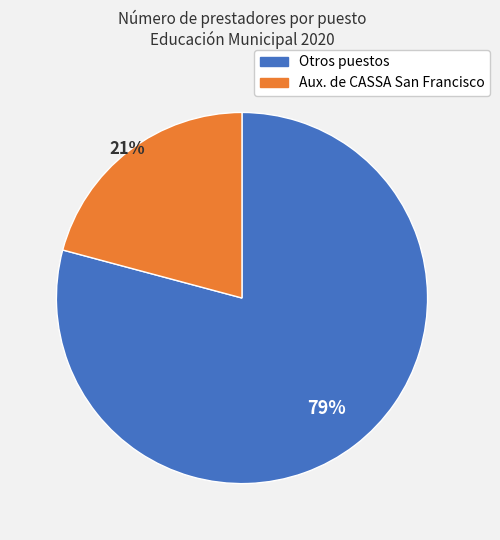

To the nearest percent, what is the average slice percentage?

50%